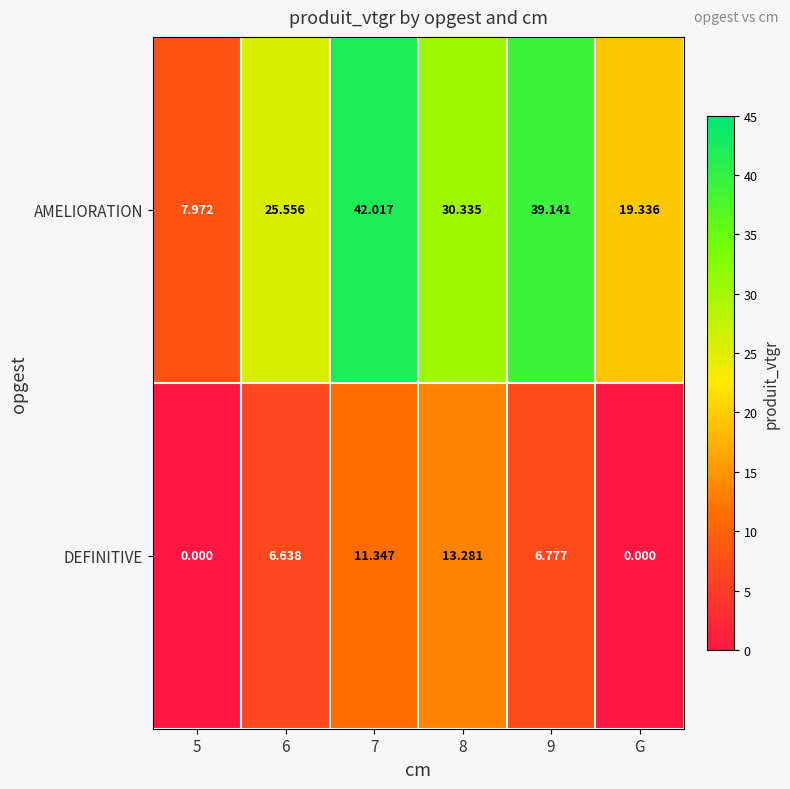

Which series has the largest total across all categories?

AMELIORATION